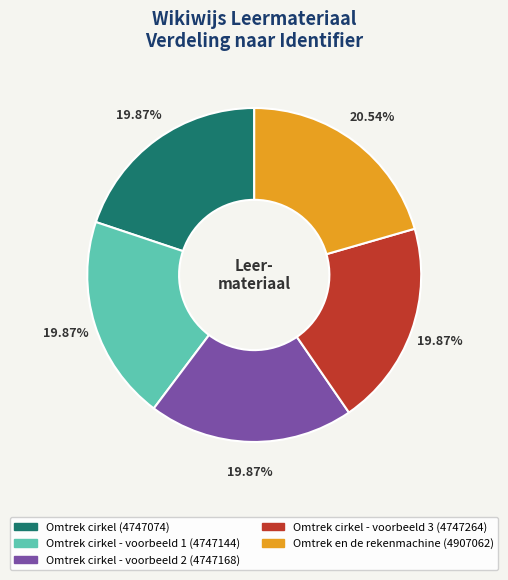

Does any single category account for the majority?

No